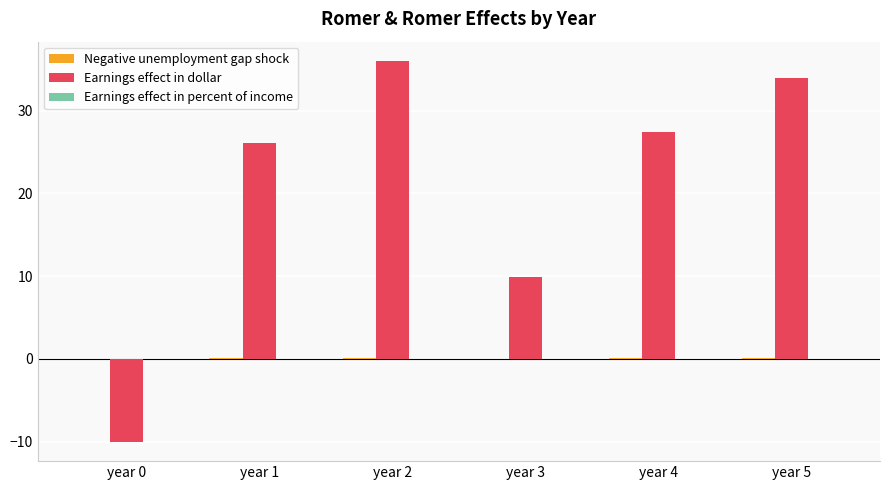

What value does the Earnings effect in dollar series have at year 4?

27.4